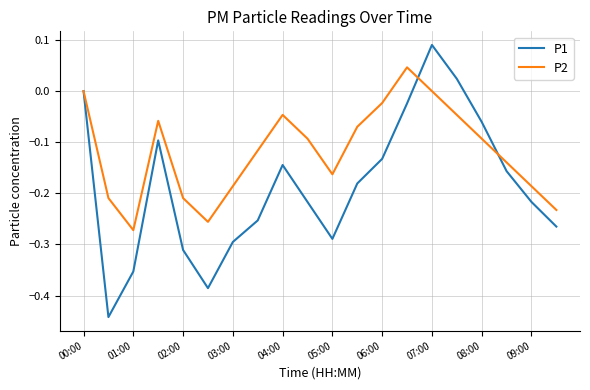

How many lines are shown in the chart?

2